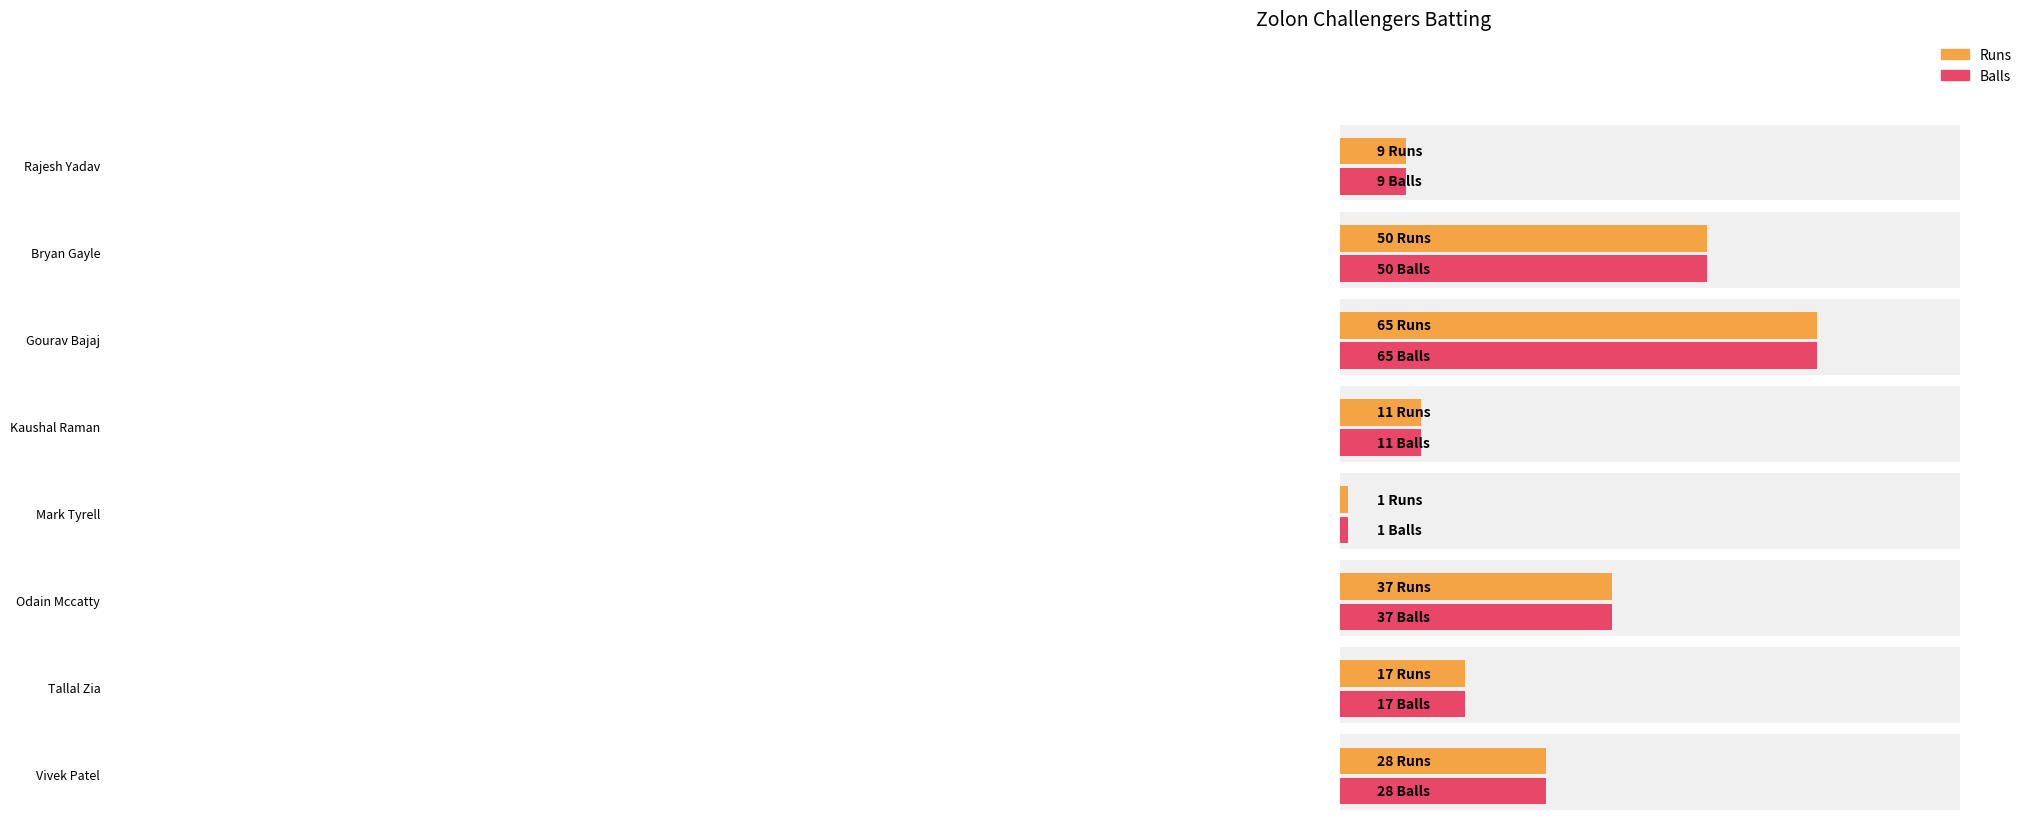

At which label is Runs closest to 32?

Vivek Patel